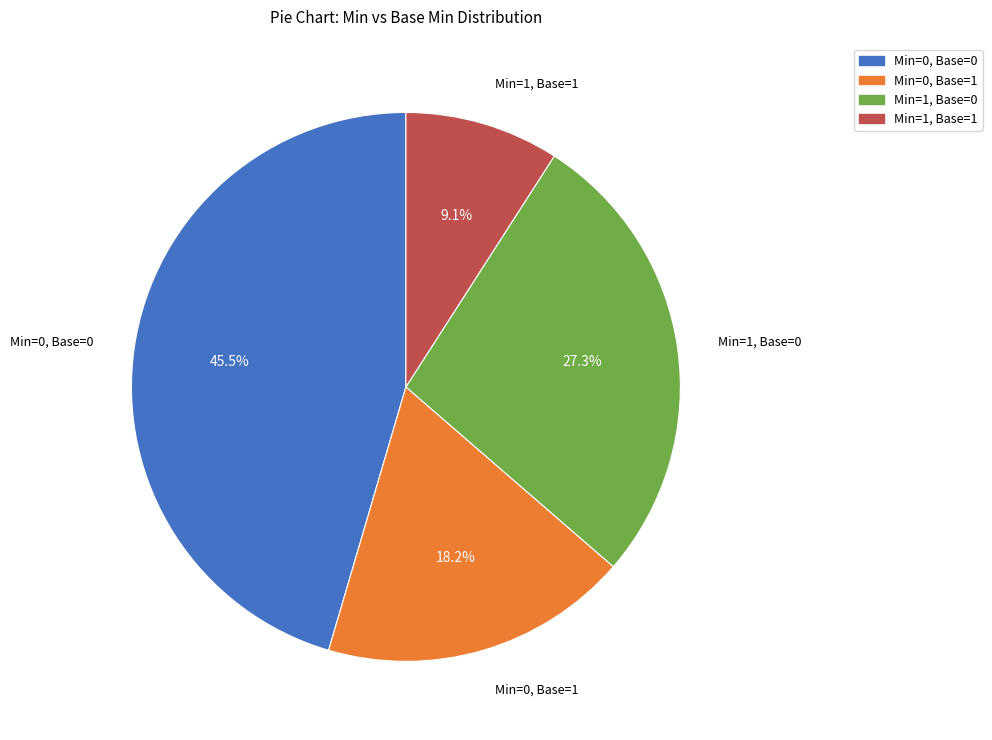

What is the smallest slice in the pie chart?

Min=1, Base=1